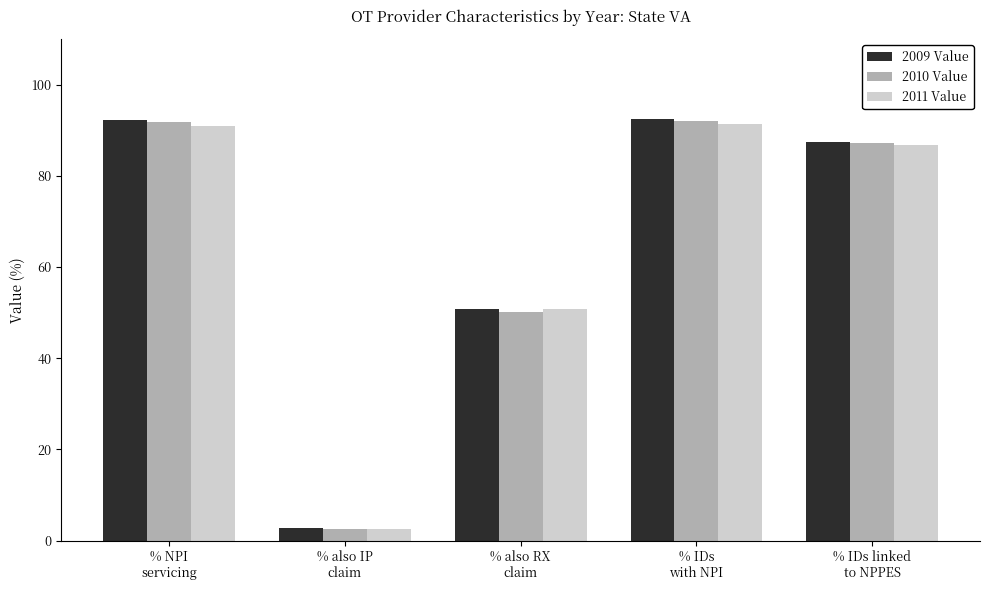

What is the difference between the highest and lowest values at % IDs
with NPI?

1.1